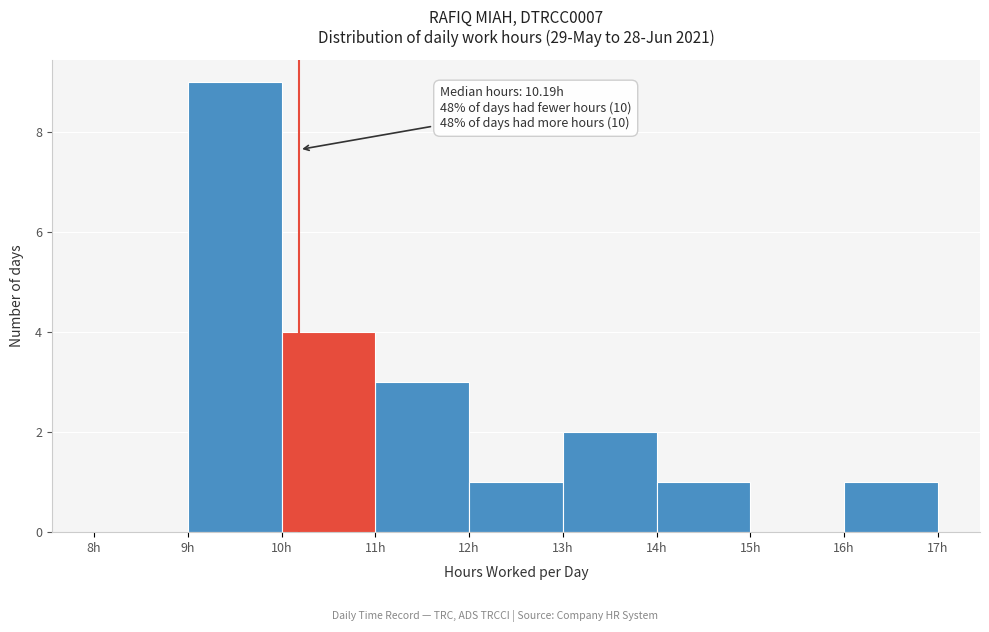

Over which range of the x-axis is the bar tallest?

9 to 10